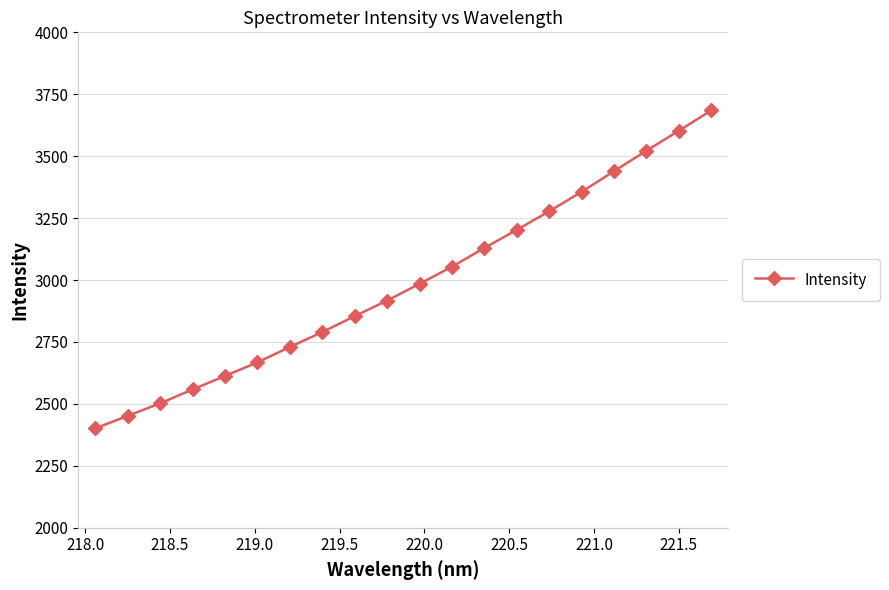

What is the average value?

2987.0